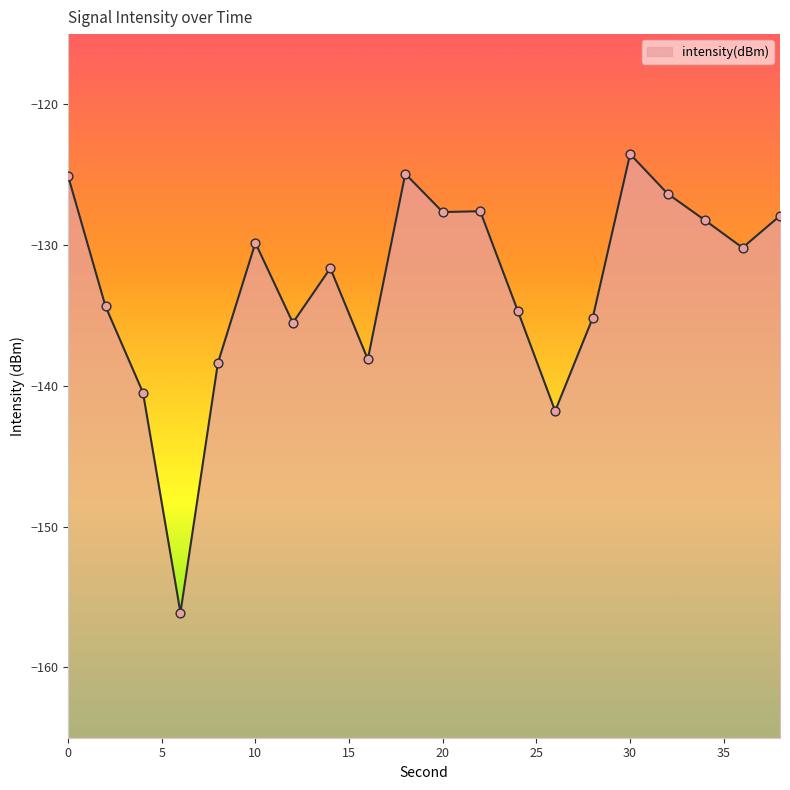

What is the change in value from 14 to 28?

-3.5